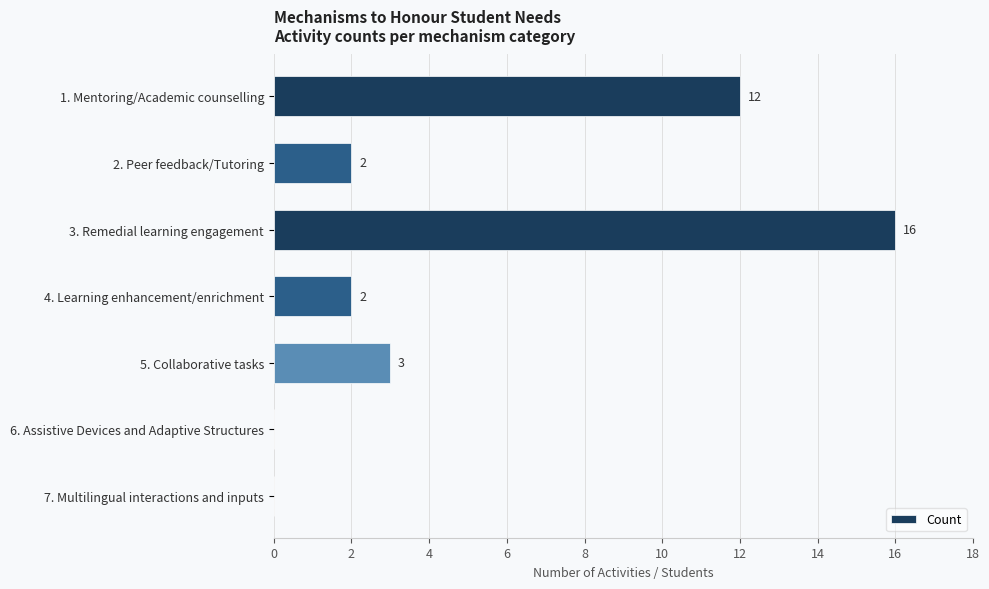

What is the sum of all values?

35